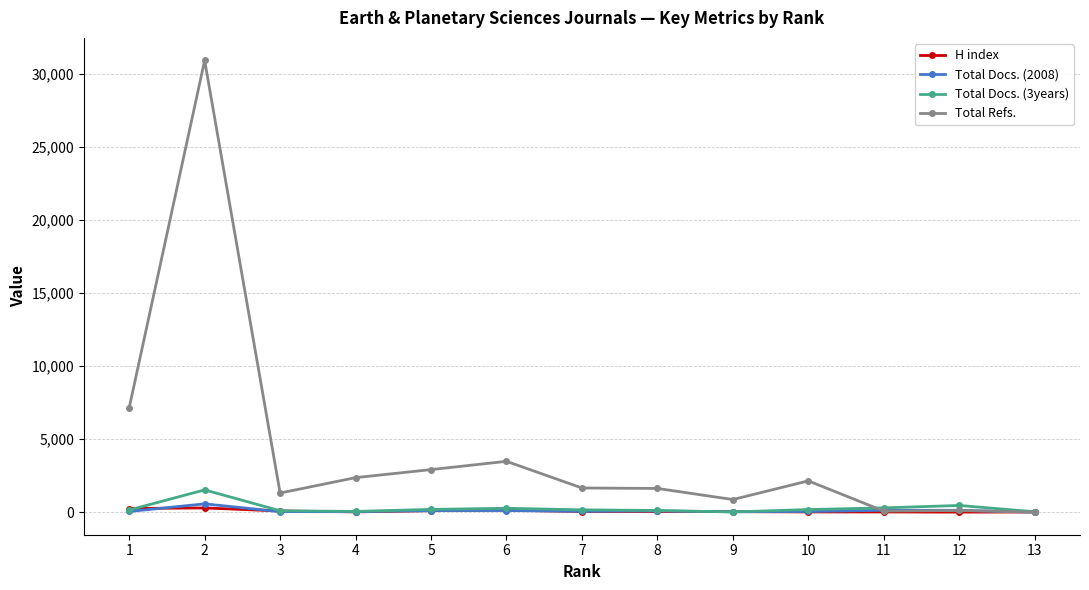

True or false: Total Refs. has more than 1 points higher than both neighbors.

True